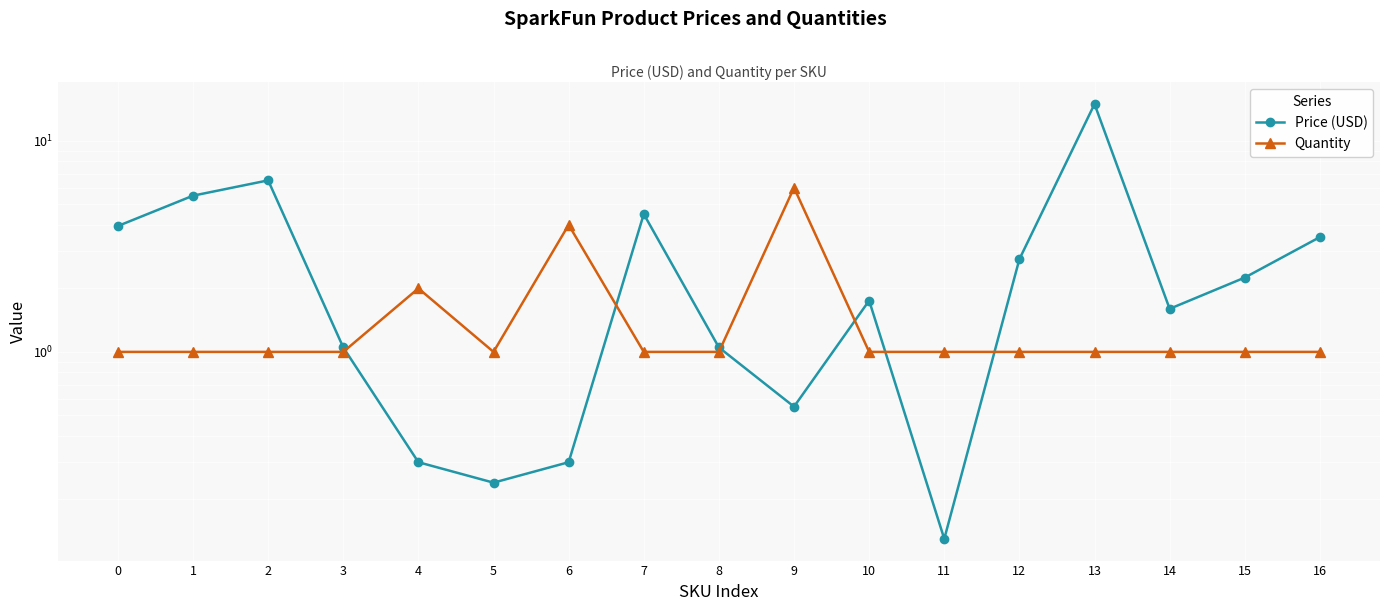

Which series has the widest spread of values?

Price (USD)